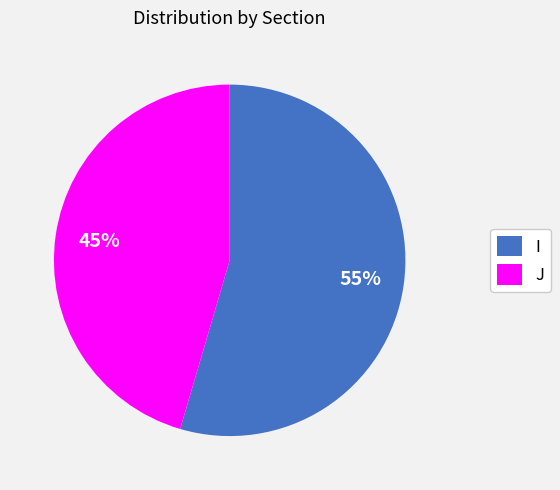

Combined, do I and J account for over 50%?

Yes